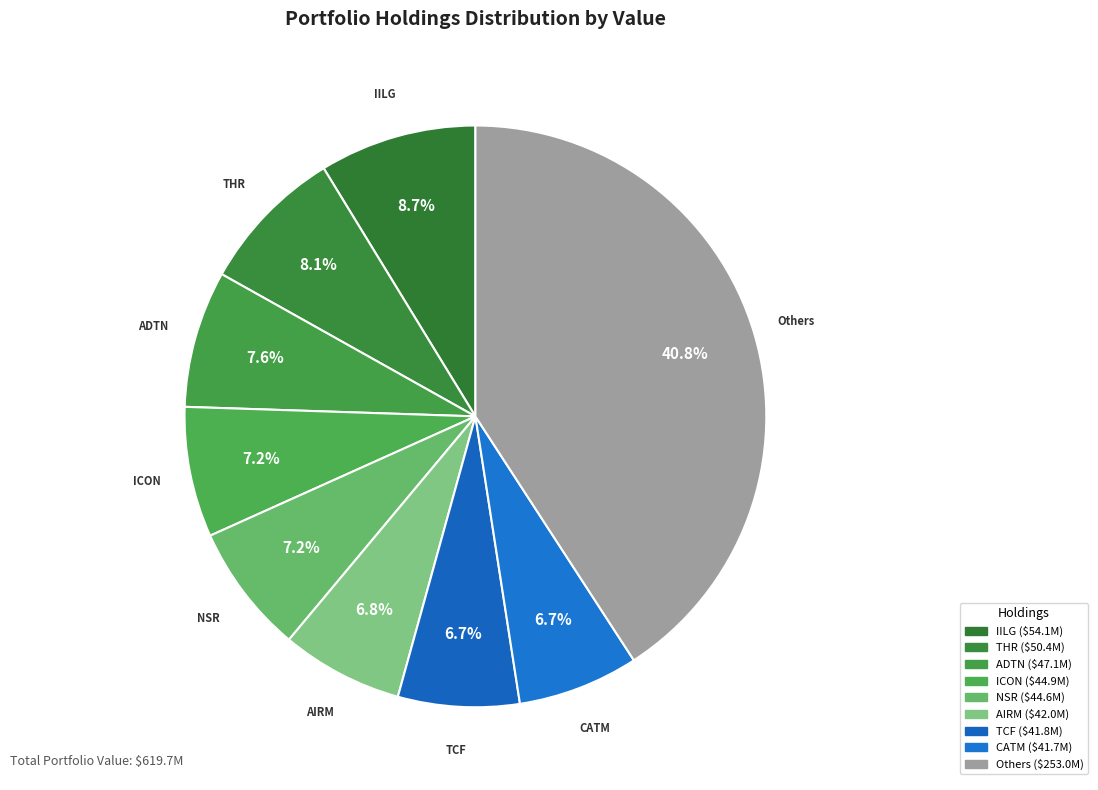

Count the number of slices in the pie.

9